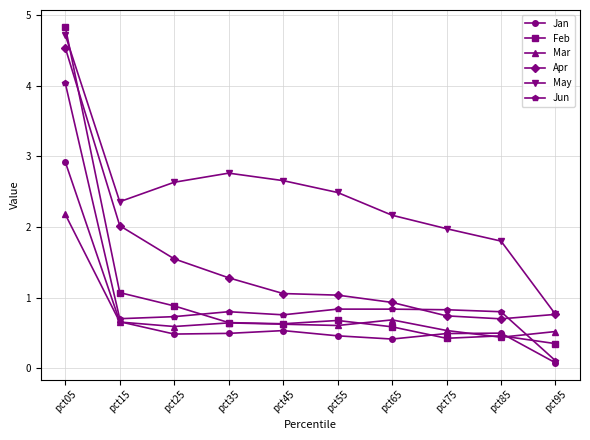

The Jan series shows 0.5 at pct35. True or false?

True